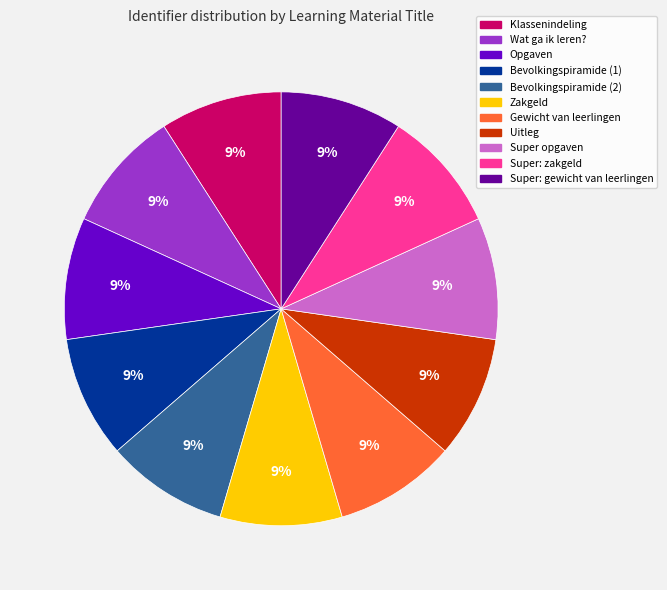

Is there any slice that represents more than half of the pie?

No